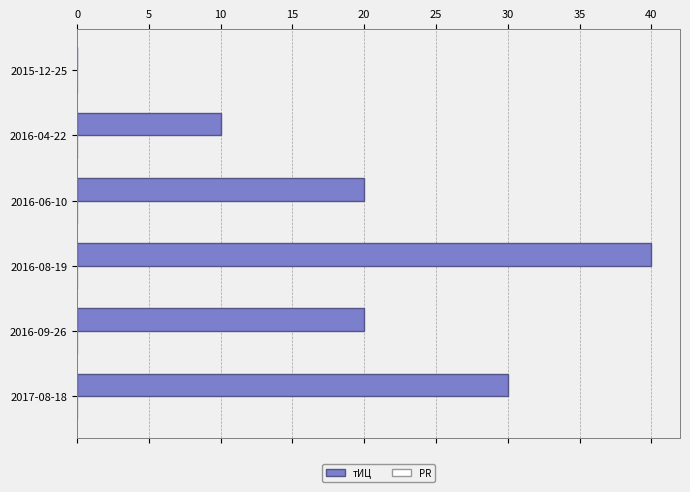

What is the sum of all values?

120